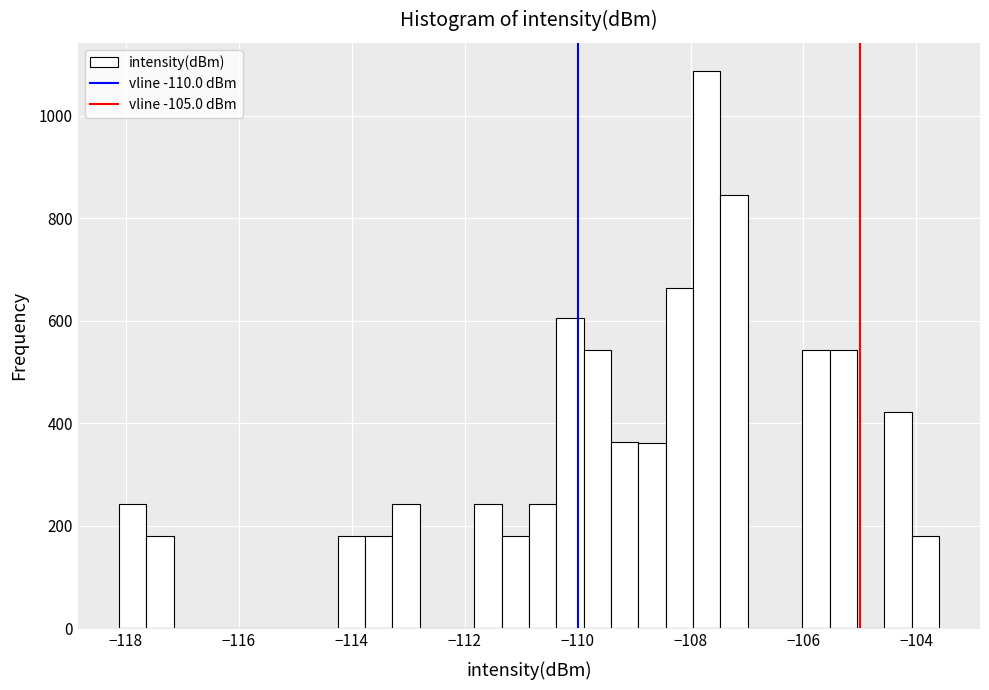

Around what value on the x-axis is the tallest bar? Give the approximate position of its centre, as read against the axis.

-107.8